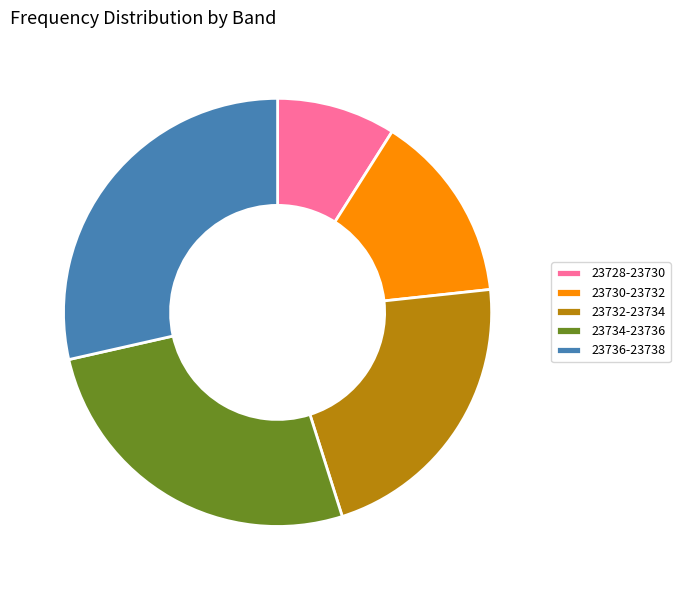

Which slice is the smallest?

23728-23730